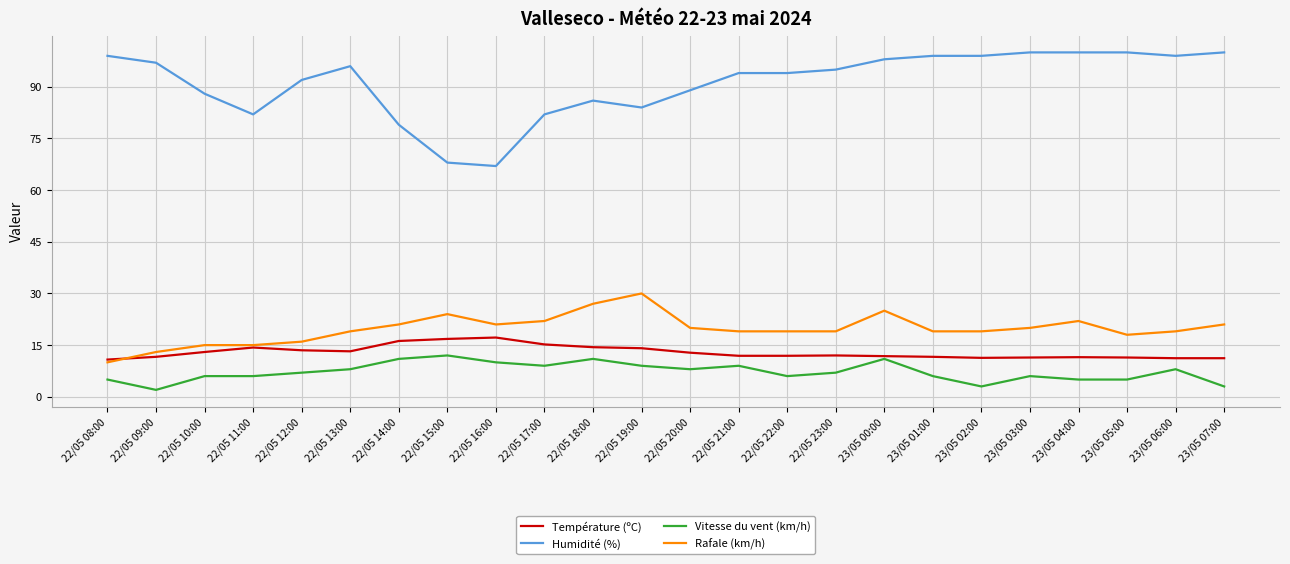

What is the minimum value for Rafale (km/h)?

10.0